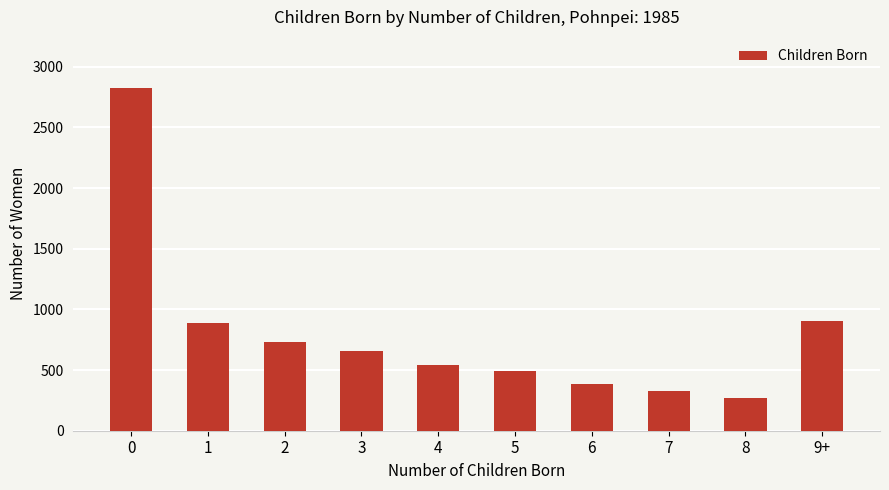

What is the label of the 1st bar from the right?

9+